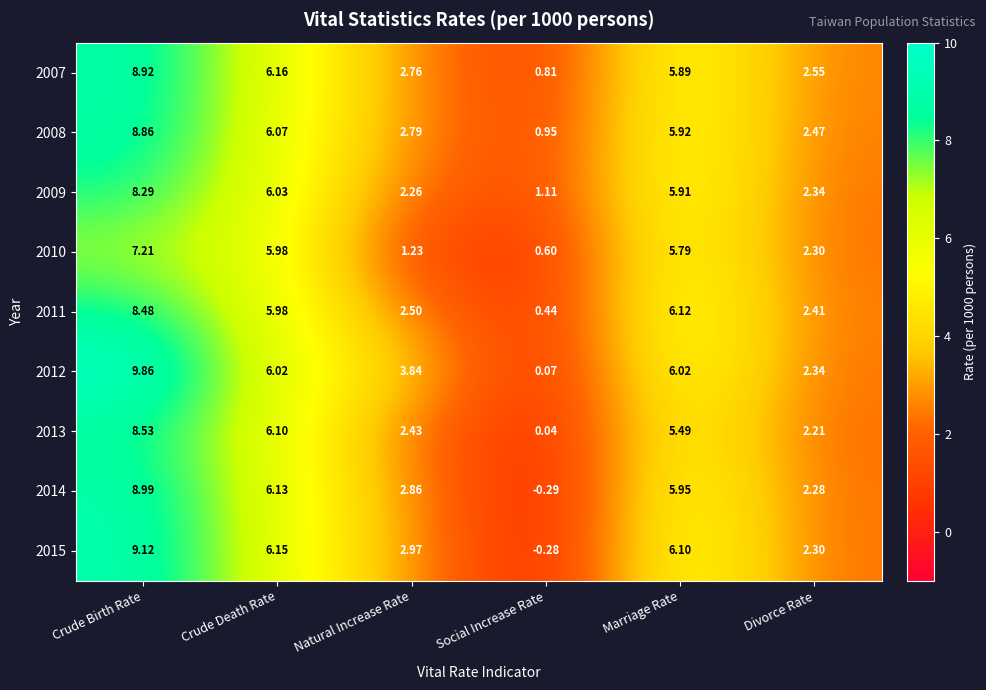

At how many categories does at least one series exceed 3?

4